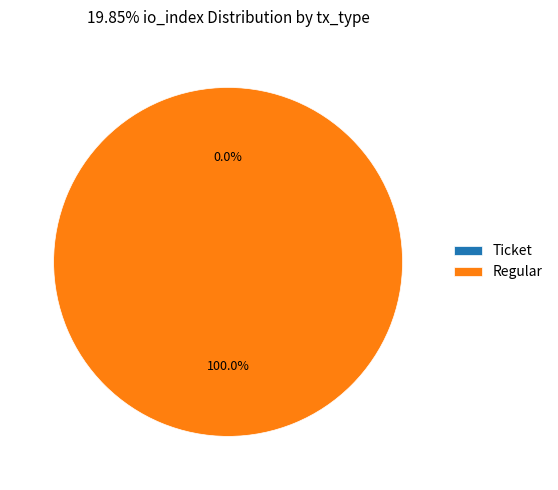

To the nearest percent, what portion does Regular represent?

100%